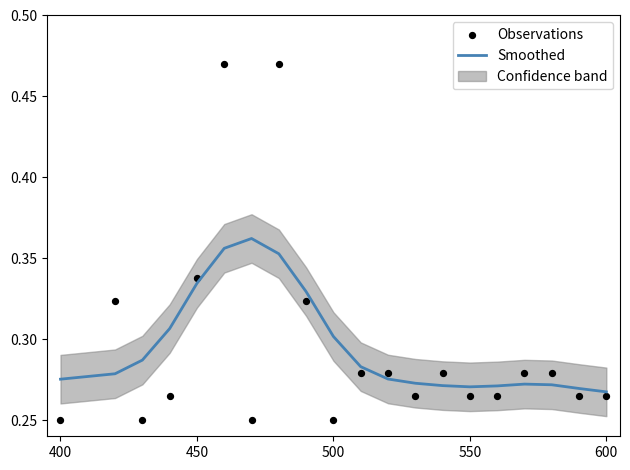

Which series has the largest Y range (max minus min)?

Observations